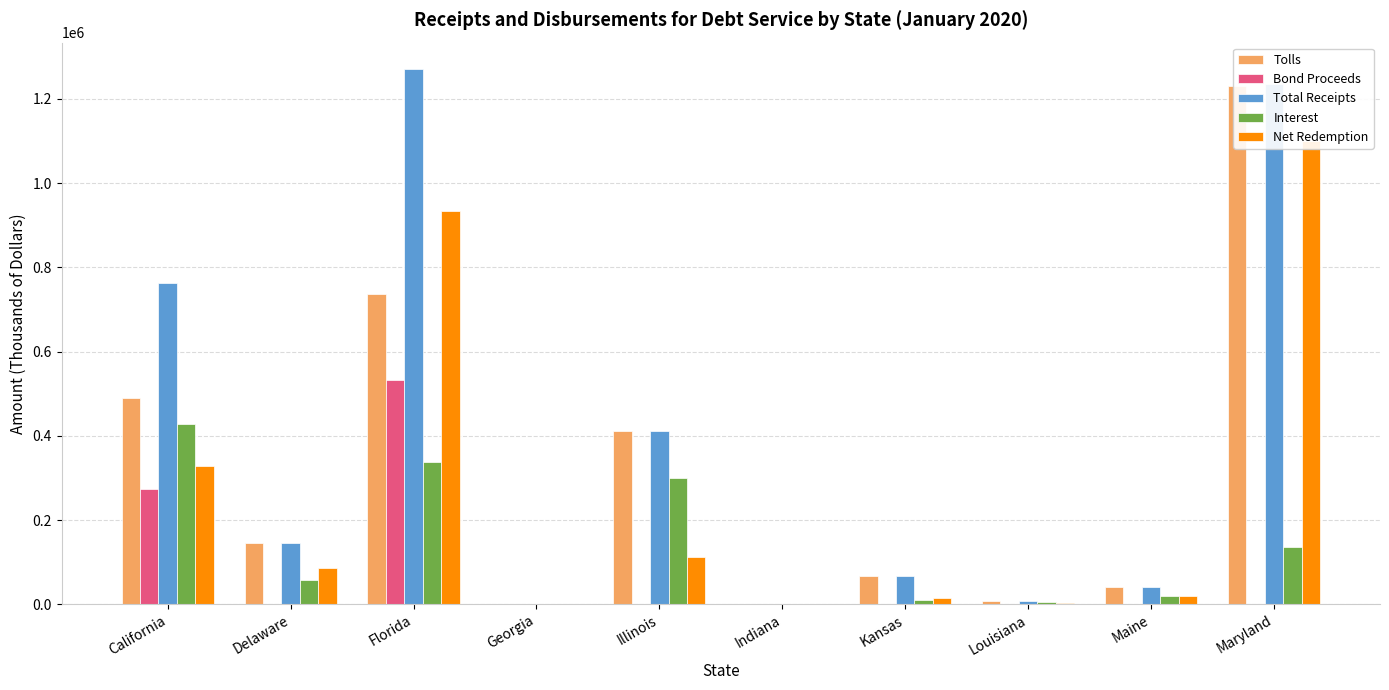

What is the label of the 1st bar from the left?

California